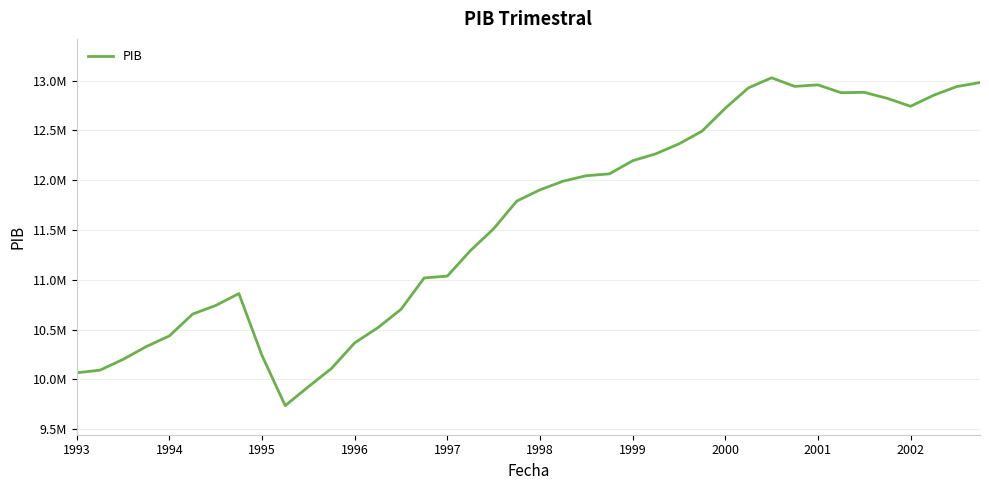

What is the greatest value displayed?

13028517.6